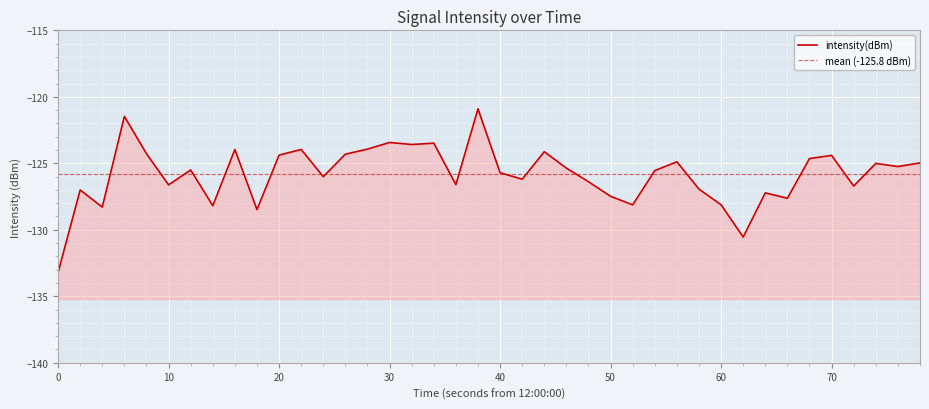

What is the sum of the values at 25 and 60?

-255.7